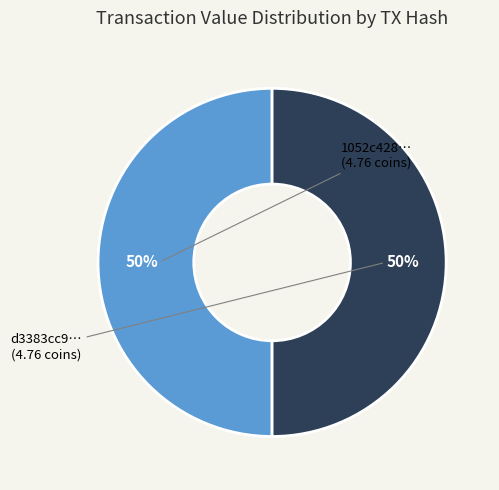

To the nearest percent, what is the average slice percentage?

50%